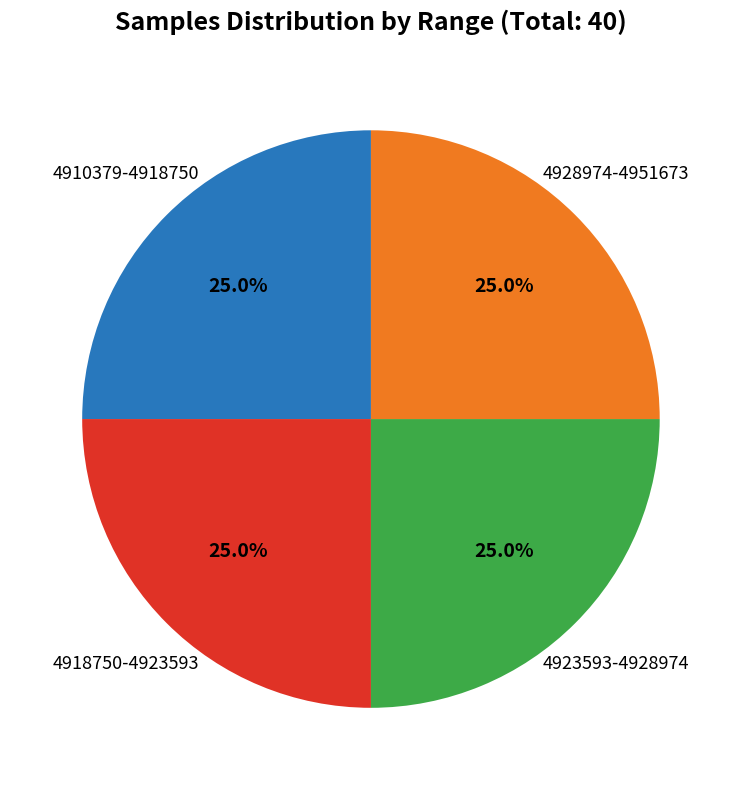

Is there a majority slice in this chart?

No